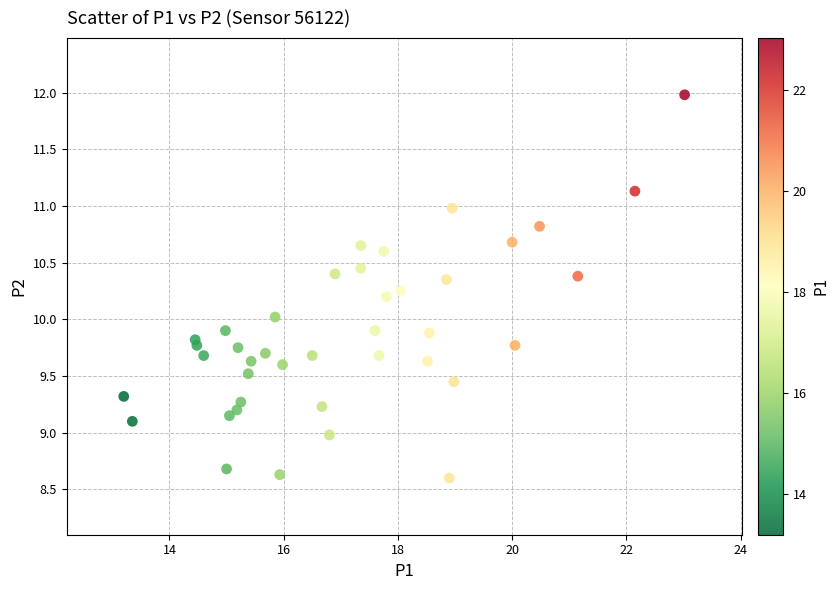

What is the range of Y values (max minus min)?

3.4